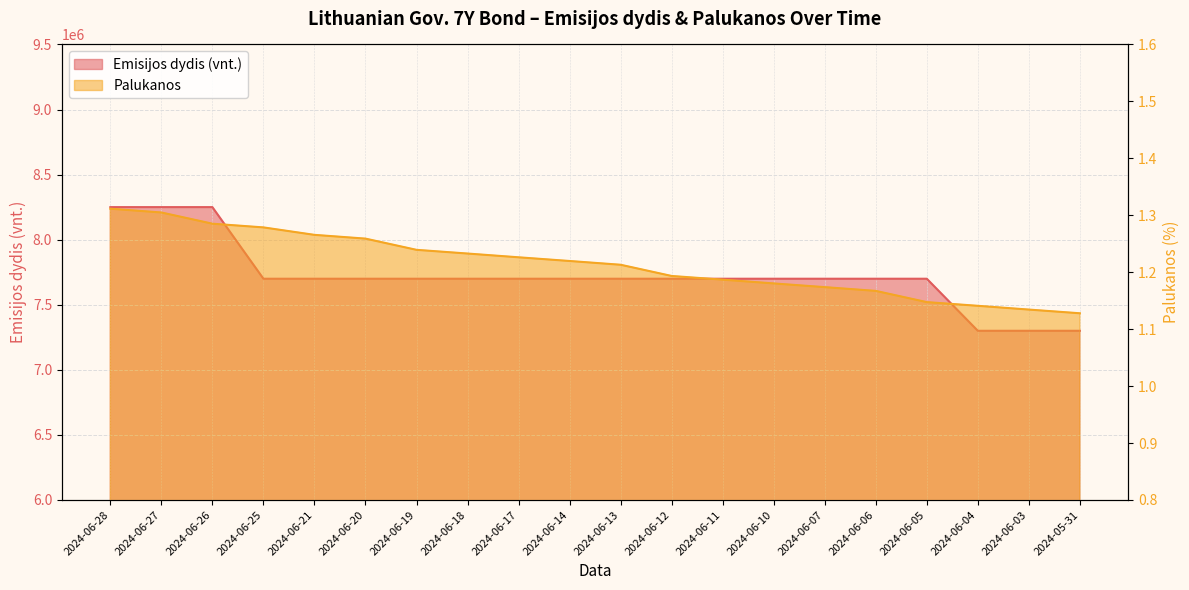

True or false: Emisijos dydis (vnt.) and Palukanos cross at least once.

False